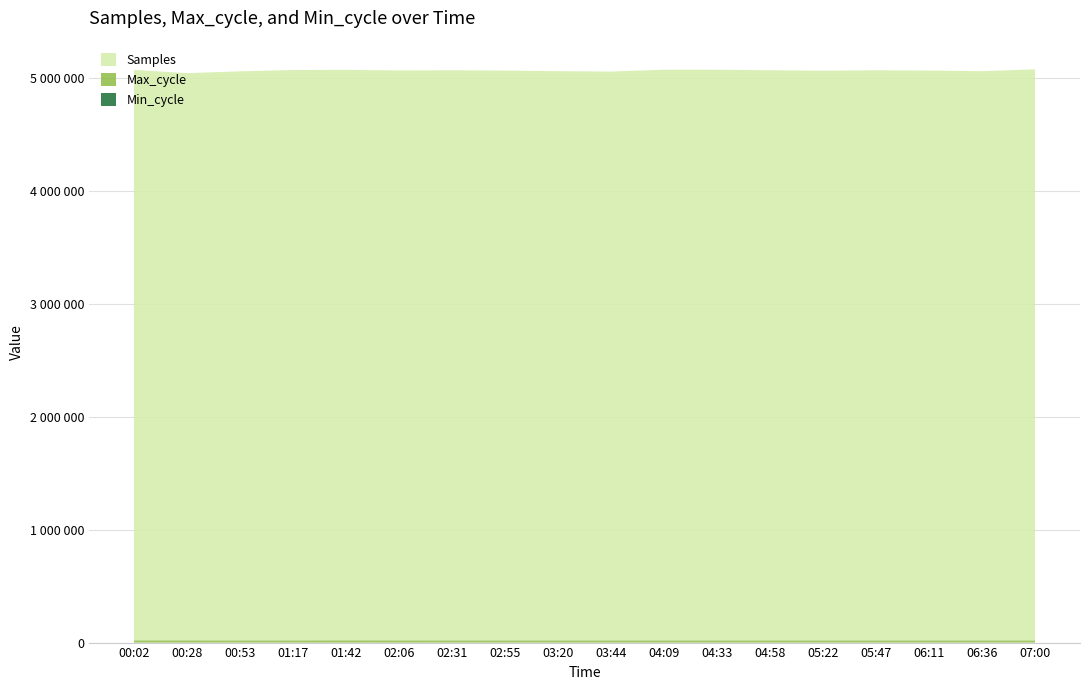

Reading left to right, transcribe all the data shown in this chart.

Samples: 00:02=5051091	00:28=5022921	00:53=5038717	01:17=5050454	01:42=5051386	02:06=5046583	02:31=5048153	02:55=5045721	03:20=5040328	03:44=5036818	04:09=5053484	04:33=5053095	04:58=5048500	05:22=5044273	05:47=5048153	06:11=5045721	06:36=5040328	07:00=5056593
Max_cycle: 00:02=20332	00:28=20140	00:53=19928	01:17=19926	01:42=20349	02:06=20050	02:31=19943	02:55=19924	03:20=19924	03:44=19936	04:09=19916	04:33=19934	04:58=20011	05:22=19924	05:47=19943	06:11=19924	06:36=19924	07:00=19962
Min_cycle: 00:02=28	00:28=28	00:53=28	01:17=28	01:42=28	02:06=28	02:31=28	02:55=28	03:20=28	03:44=28	04:09=28	04:33=28	04:58=28	05:22=28	05:47=28	06:11=28	06:36=28	07:00=28